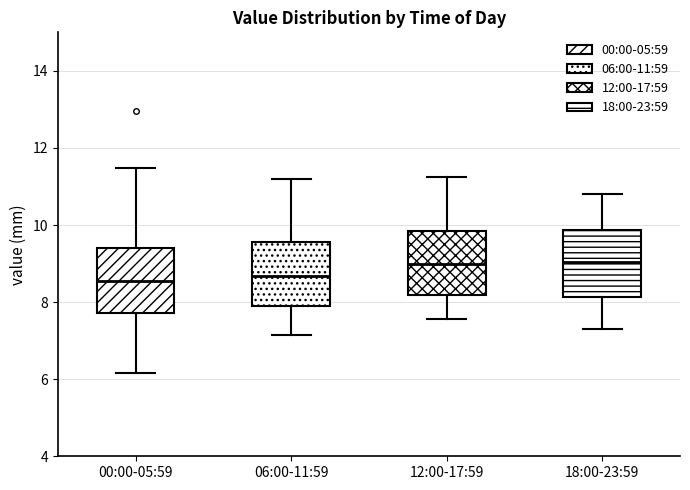

Reading left to right, read every box against the y-axis: the position of its median line, the range the box covers, and the ends of its whiskers. The values are not printed on the chart, so give them approximately, as read against the axis.

00:00-05:59: median 8.6, box 7.8 to 9.4, whiskers 6.2 to 11.4
06:00-11:59: median 8.6, box 7.8 to 9.6, whiskers 7.2 to 11.2
12:00-17:59: median 9.0, box 8.2 to 9.8, whiskers 7.6 to 11.2
18:00-23:59: median 9.0, box 8.2 to 9.8, whiskers 7.4 to 10.8